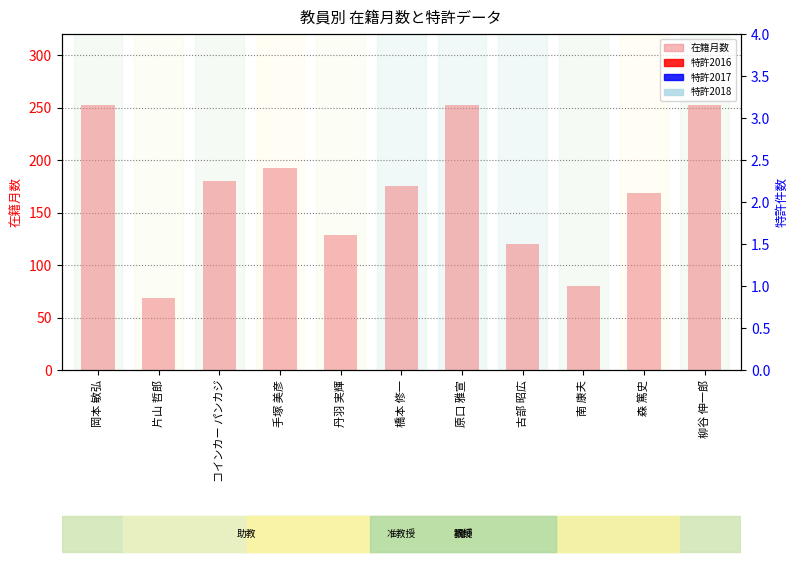

True or false: 特許2016 has a value of 0 at 古部 昭広.

True